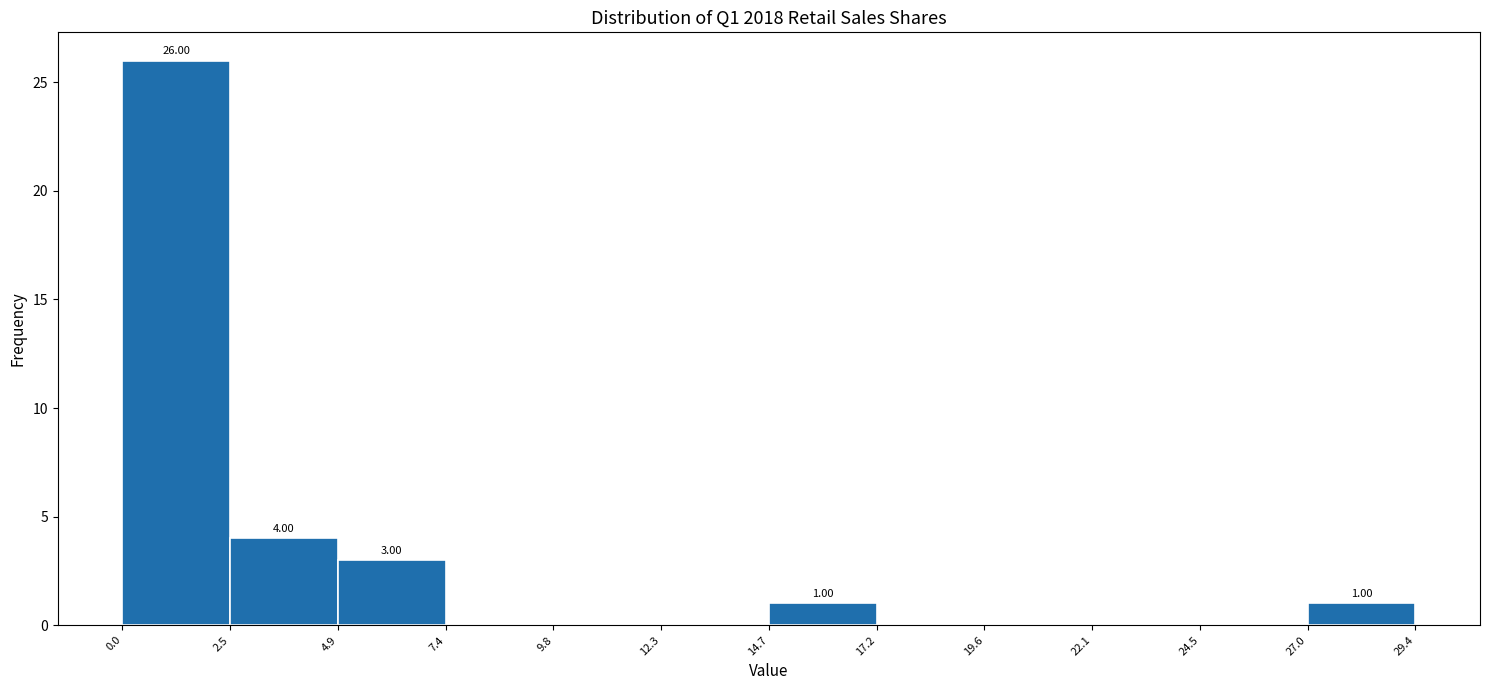

Over which range of the x-axis is the bar tallest?

0.0 to 2.5